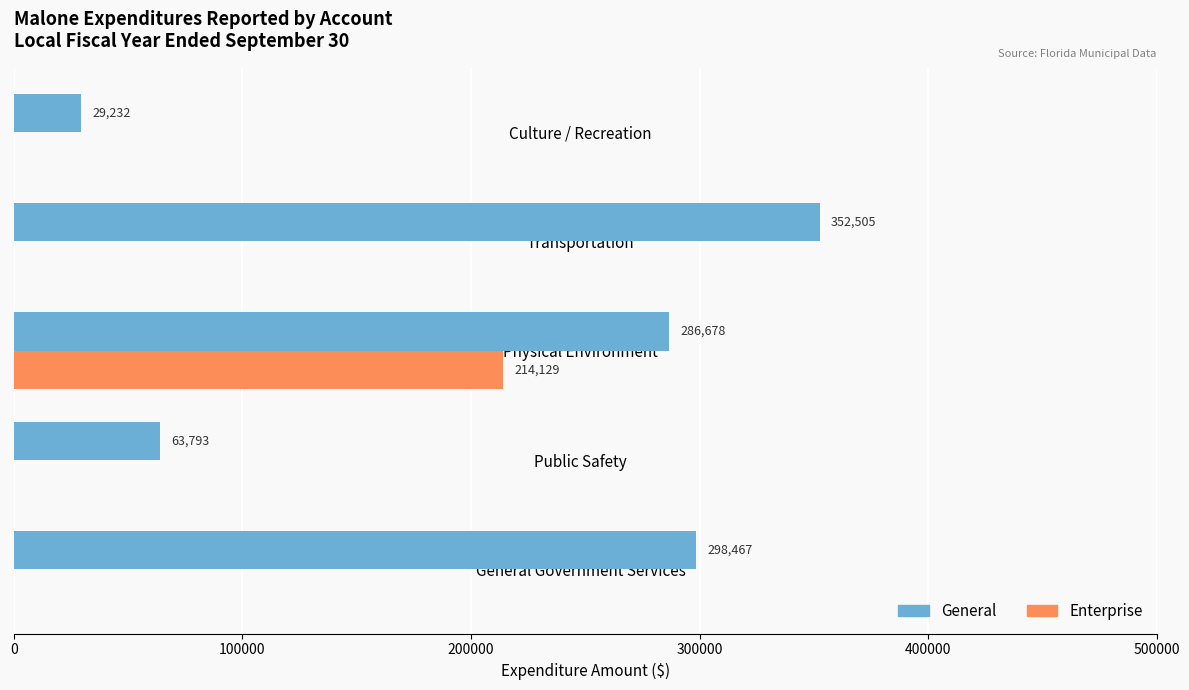

Which series changed the most between Public Safety and Transportation?

General